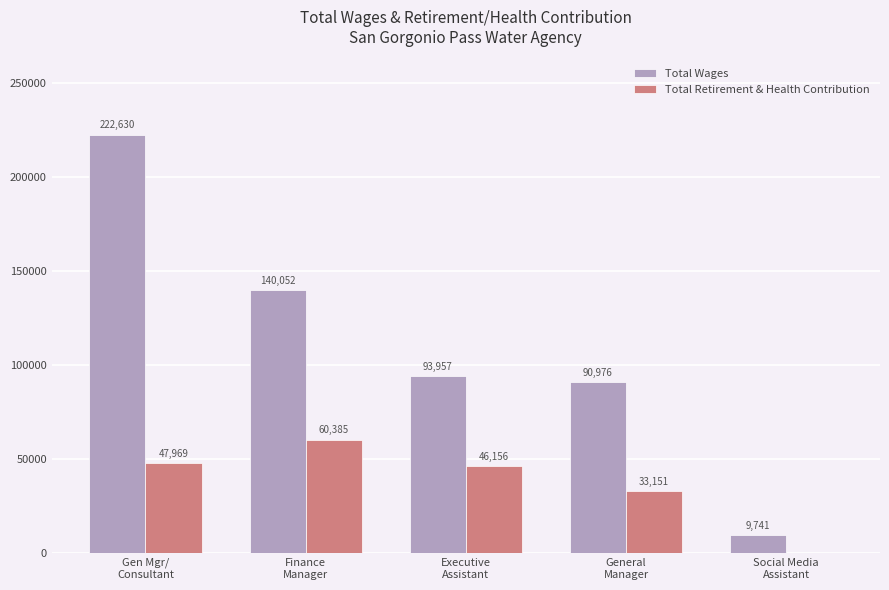

Reading left to right, list all the values displayed in this chart.

Total Wages: 222630	140052	93957	90976	9741
Total Retirement & Health Contribution: 47969	60385	46156	33151	0